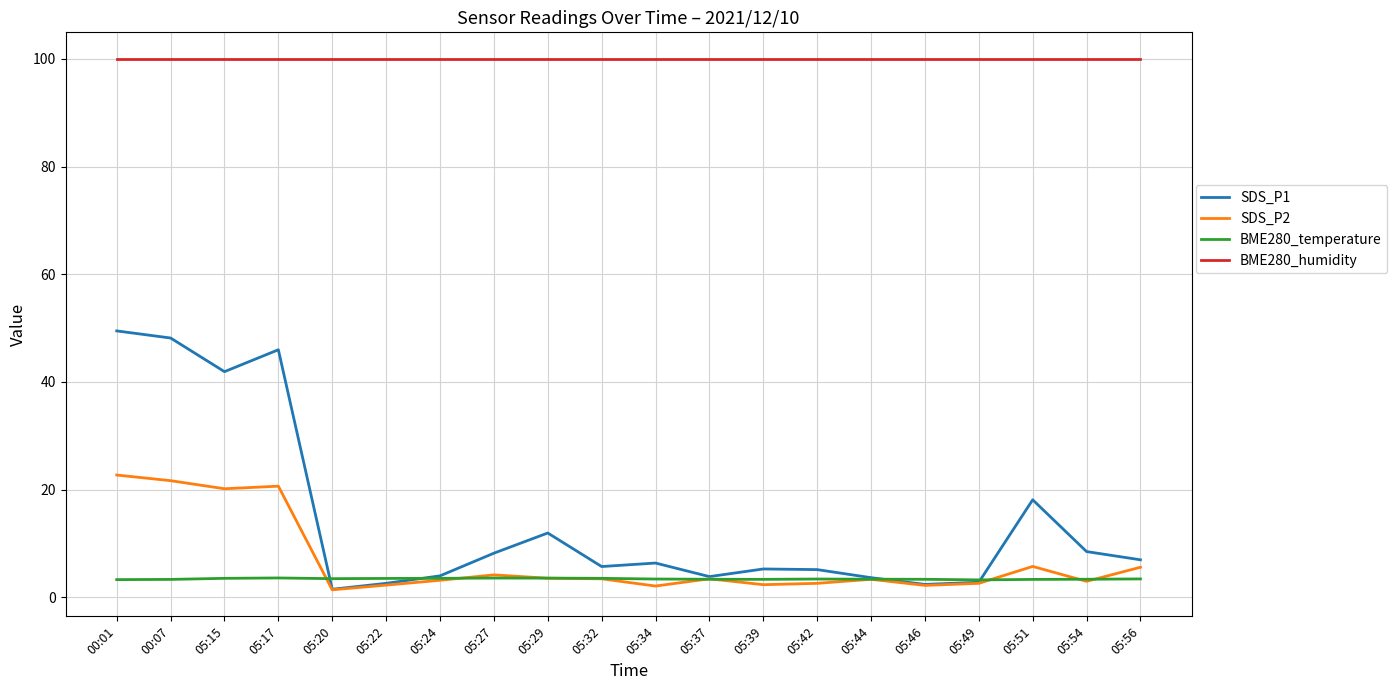

What is the spread (max minus min) of values at 00:07?

96.7